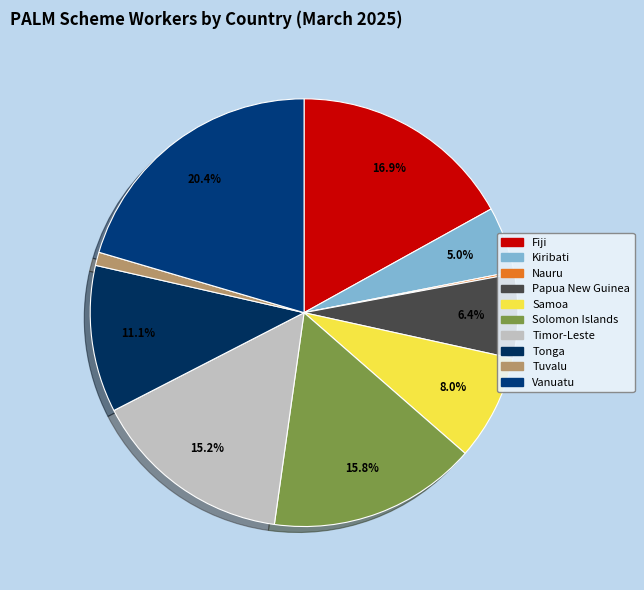

To the nearest percent, what percentage of the pie is Samoa?

8%